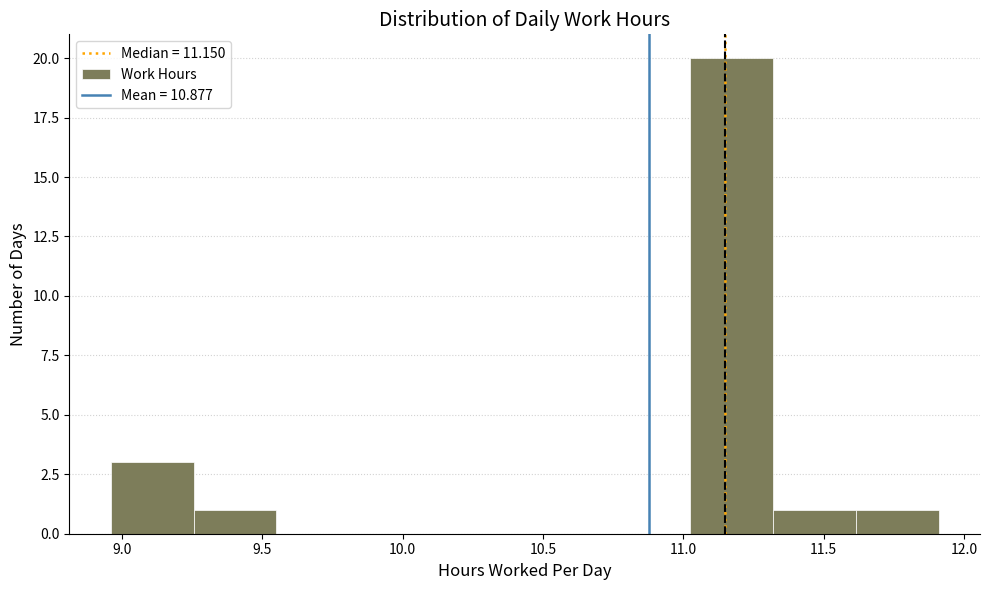

Reading left to right, list every bar in this chart as the range it spans on the x-axis followed by its height. Neither the bar edges nor the heights are printed on the chart, so give them approximately, as read against the axes.

8.960 to 9.255: 3
9.255 to 9.550: 1
9.550 to 9.845: 0
9.845 to 10.140: 0
10.140 to 10.435: 0
10.435 to 10.730: 0
10.730 to 11.025: 0
11.025 to 11.320: 20
11.320 to 11.615: 1
11.615 to 11.910: 1